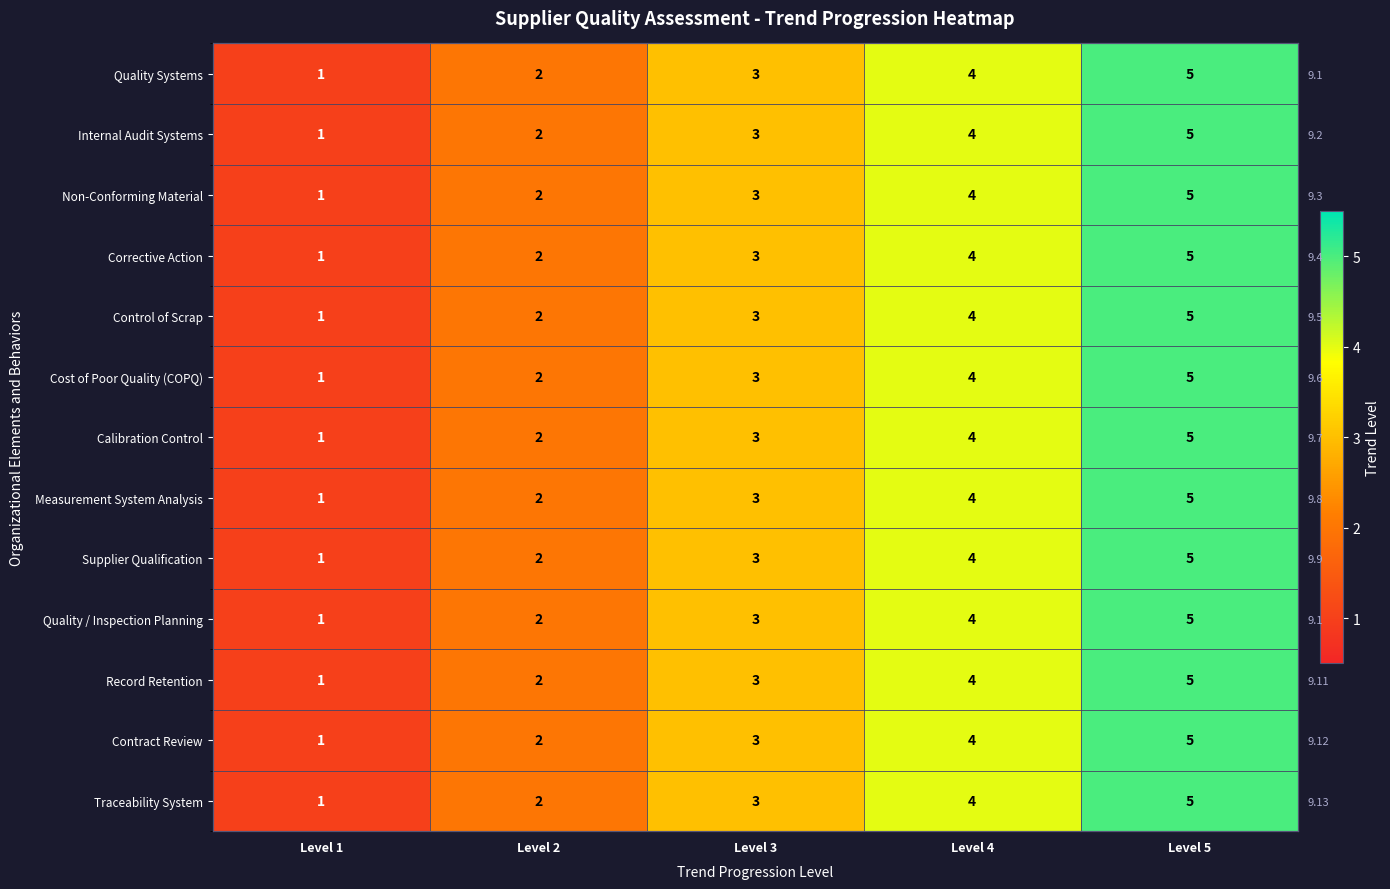

What is the average value of the Non-Conforming Material series?

3